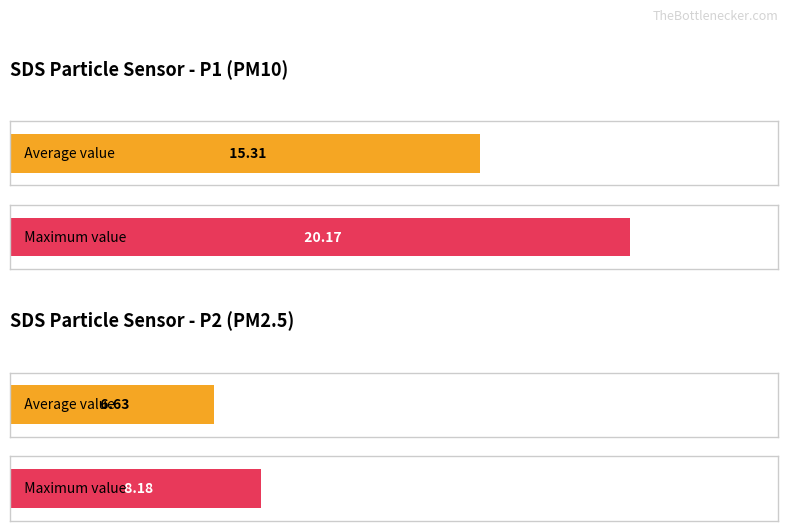

The Average utilization series shows 6.6 at SDS_P2. True or false?

True